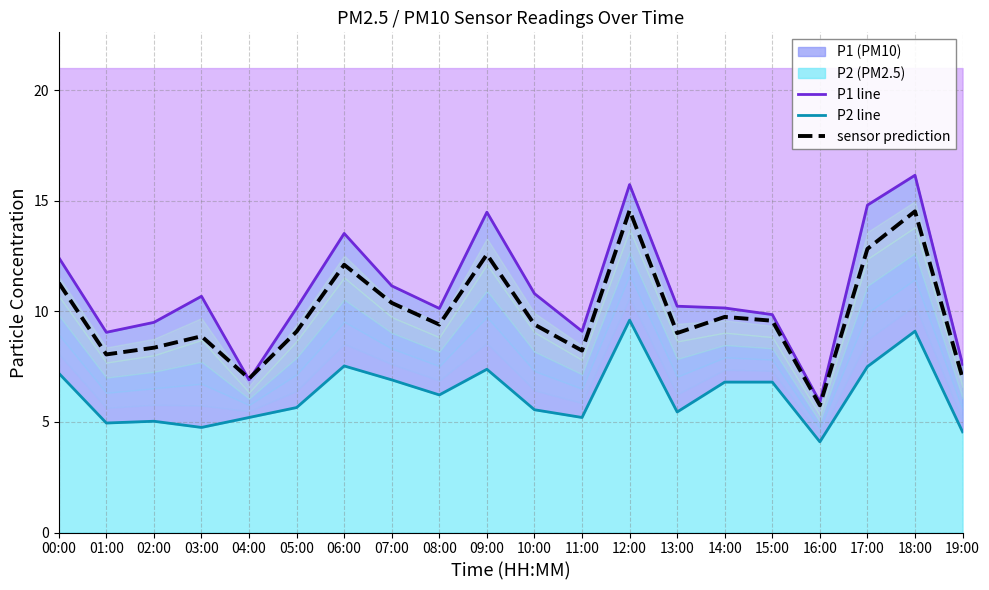

Where does the sensor prediction series first go above 9?

00:00